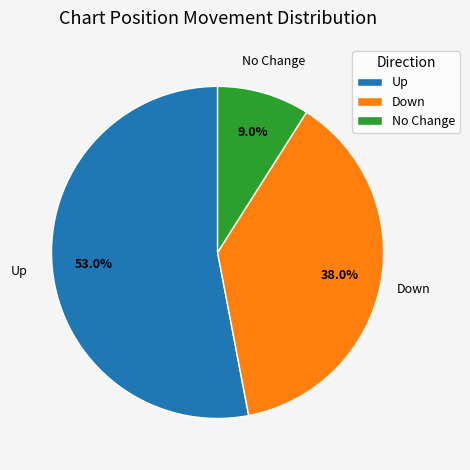

Which category has the smallest portion of the pie?

No Change